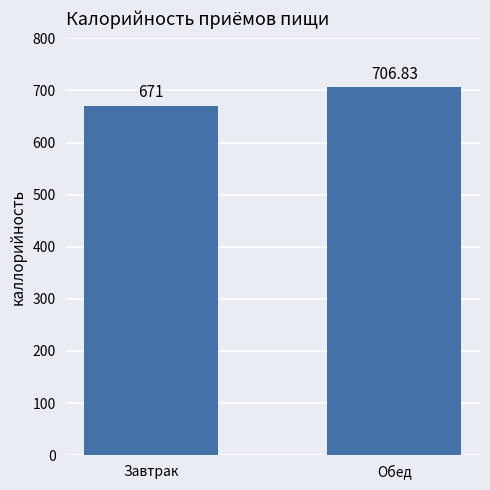

How many bars are there in total?

2